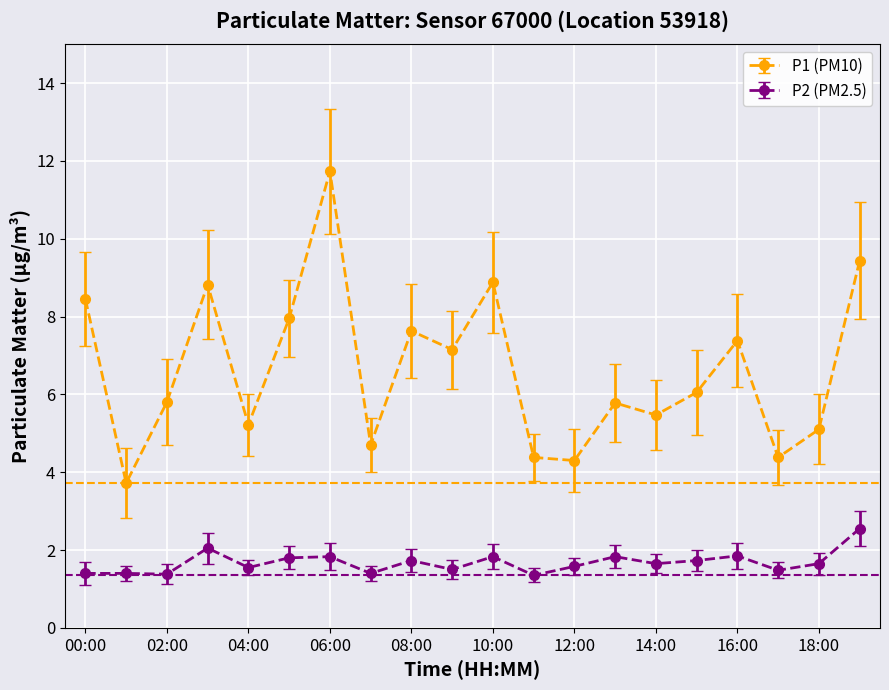

Rank the series by their average value, from highest to lowest.

P1 (PM10), P2 (PM2.5)